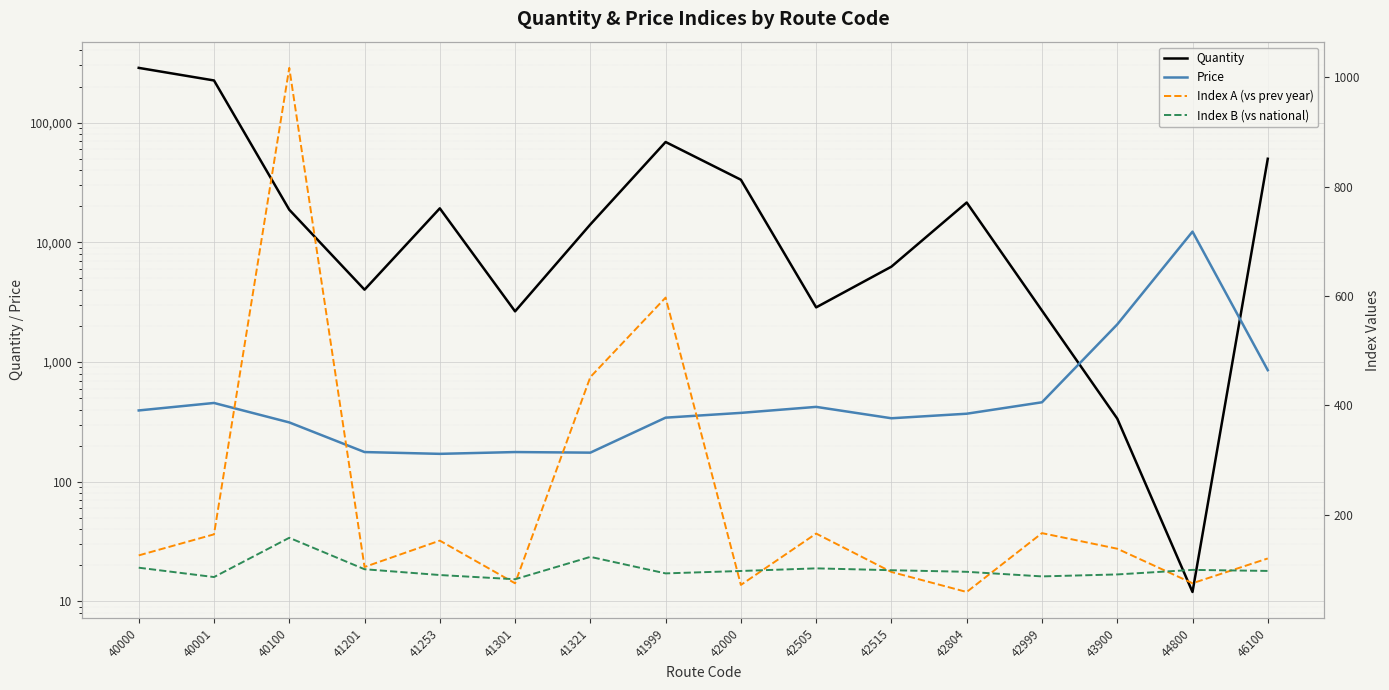

Is it true that Index A (vs prev year) equals 138.1 at 43900?

True